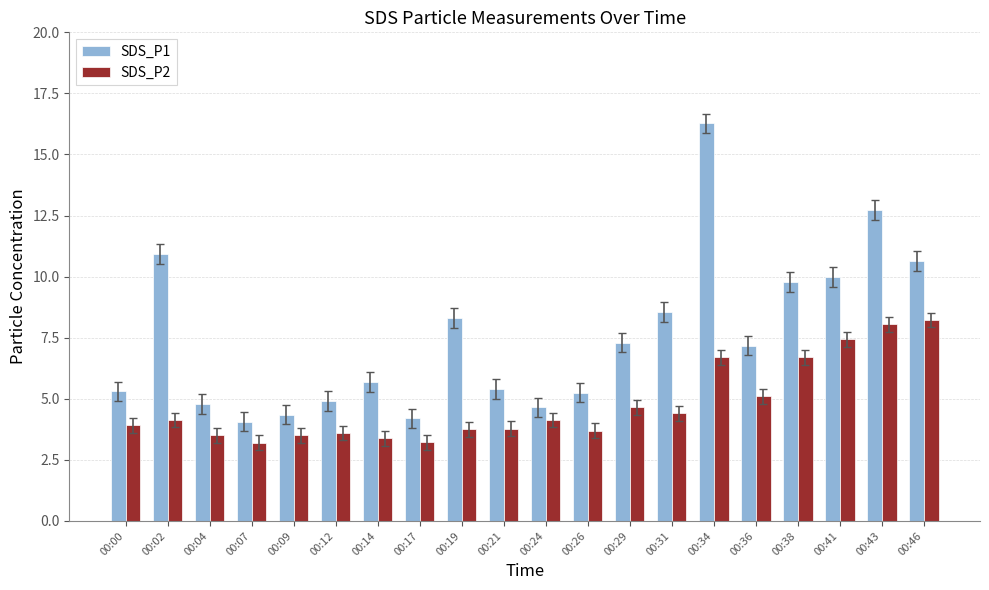

What is the difference between the highest and lowest values at 00:14?

2.3